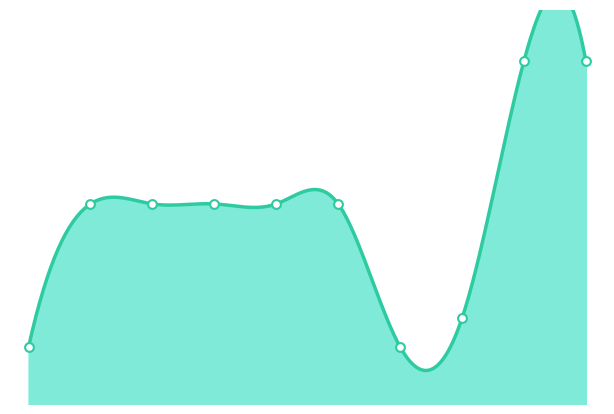

Between 2019-06-22 and 2019-08-14, which is larger?

2019-06-22